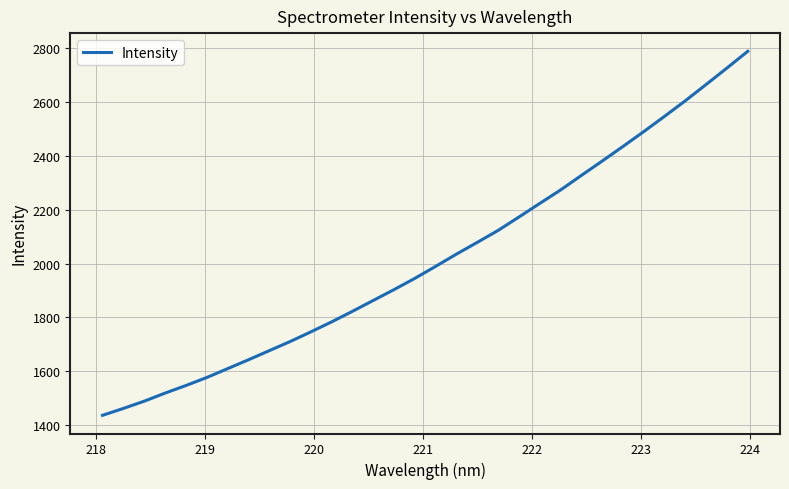

What is the difference between the second highest and second lowest values?

1263.1